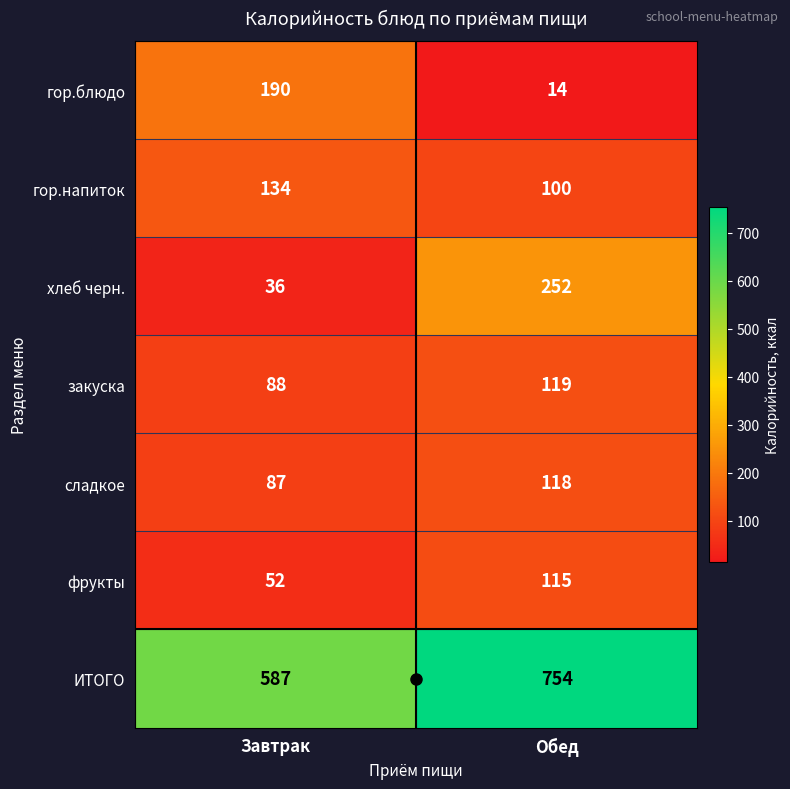

What is the minimum value shown in the chart?

14